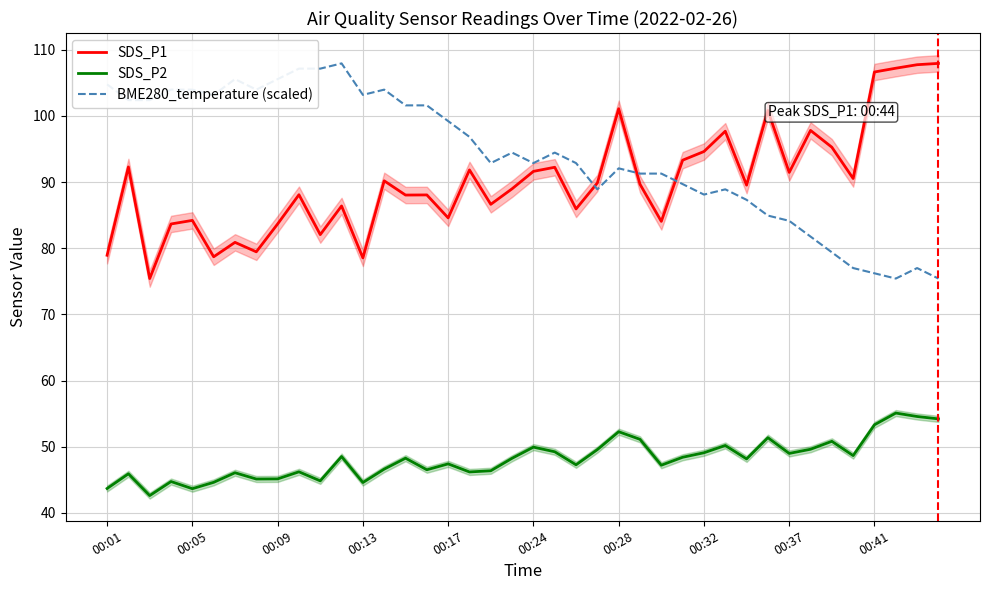

How many data points does each series have?

40